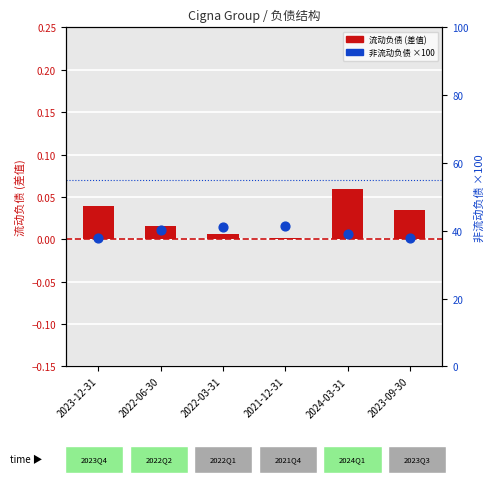

What is the total value across all series at 2023-12-31?

37.8